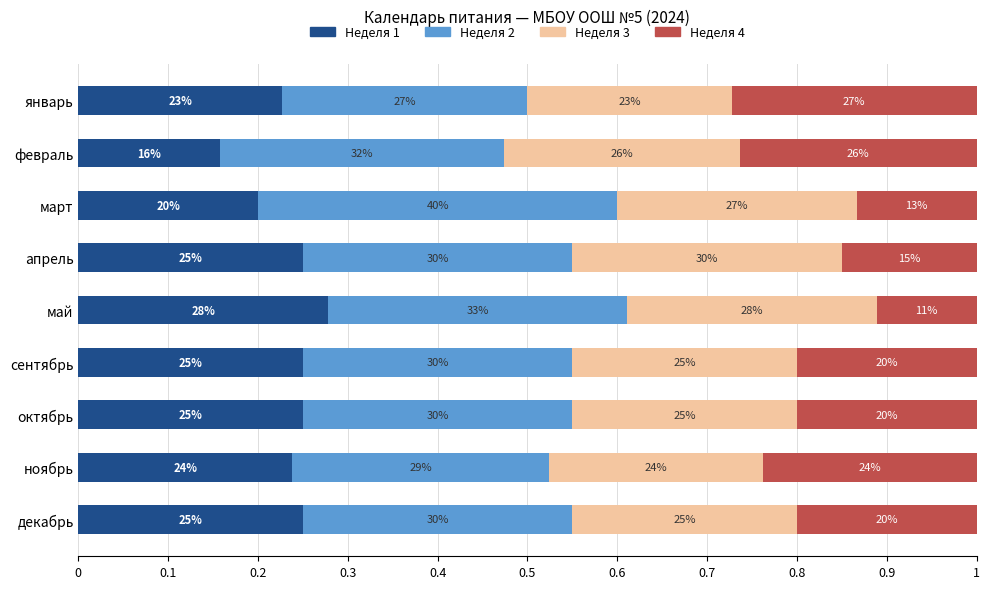

What are all the series names shown in the legend?

Неделя 1, Неделя 2, Неделя 3, Неделя 4